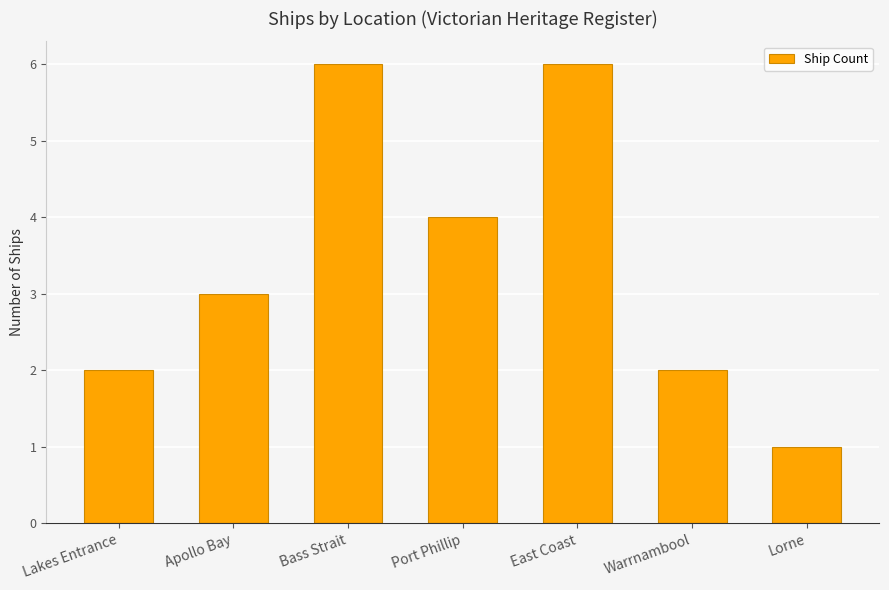

What is the minimum value shown in the chart?

1